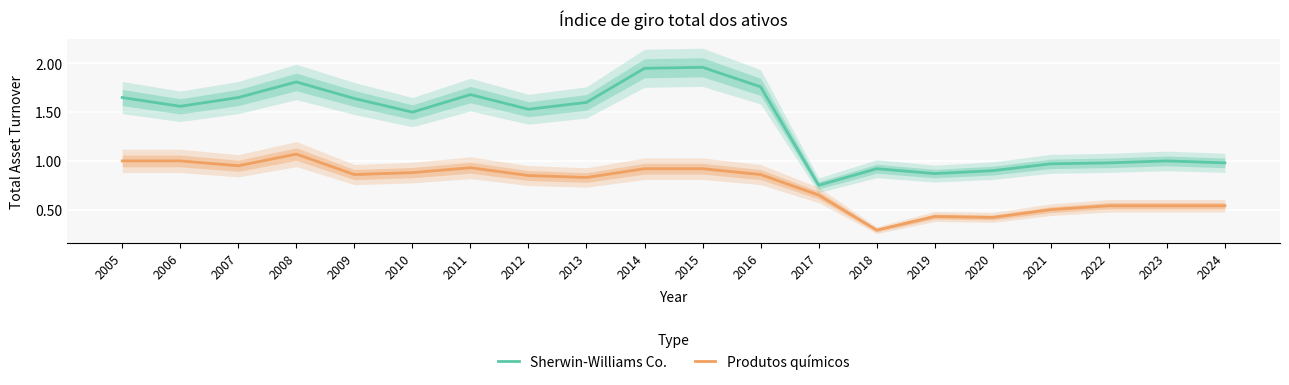

What are all the series names shown in the legend?

Sherwin-Williams Co., Produtos químicos